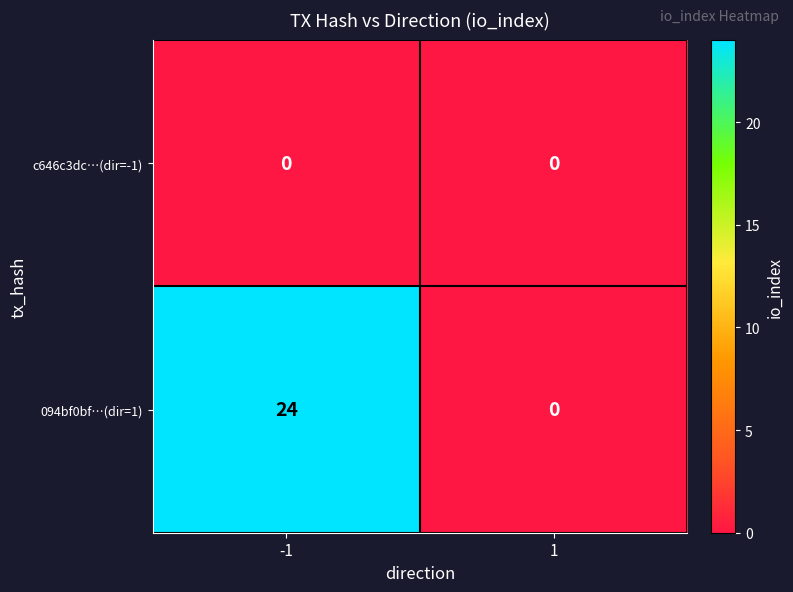

At how many categories does at least one series exceed 12?

1